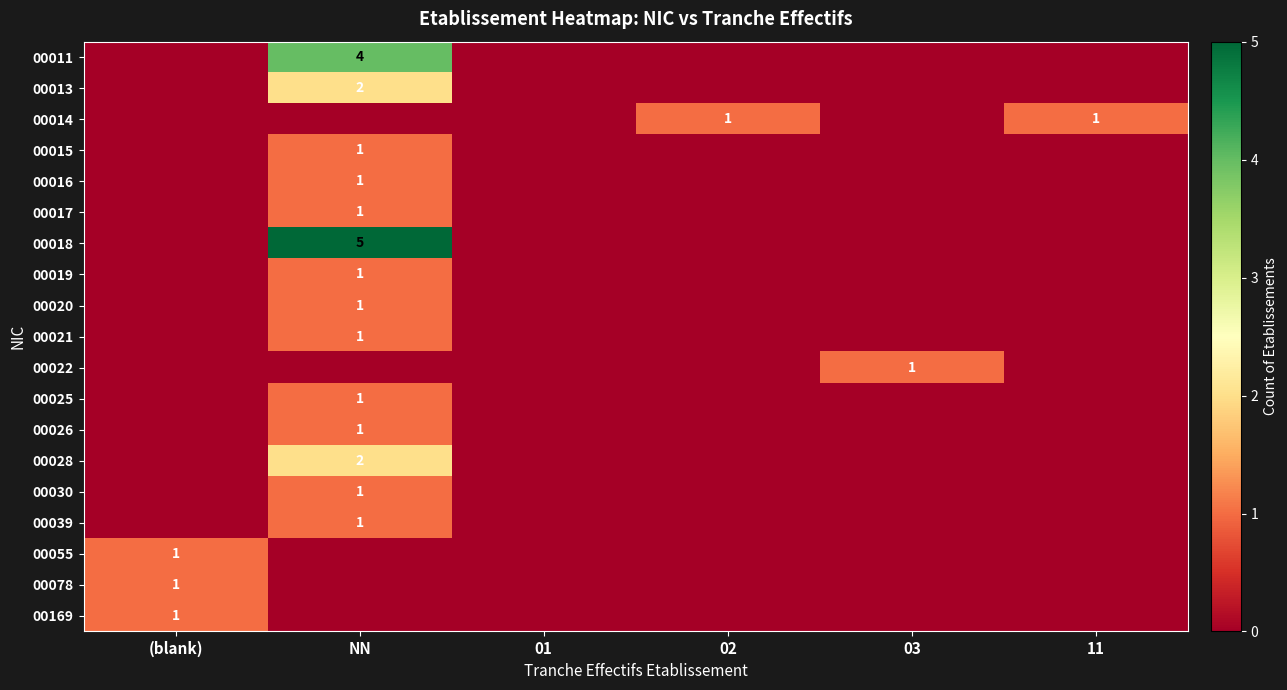

The 00078 series shows 2 at (blank). True or false?

False